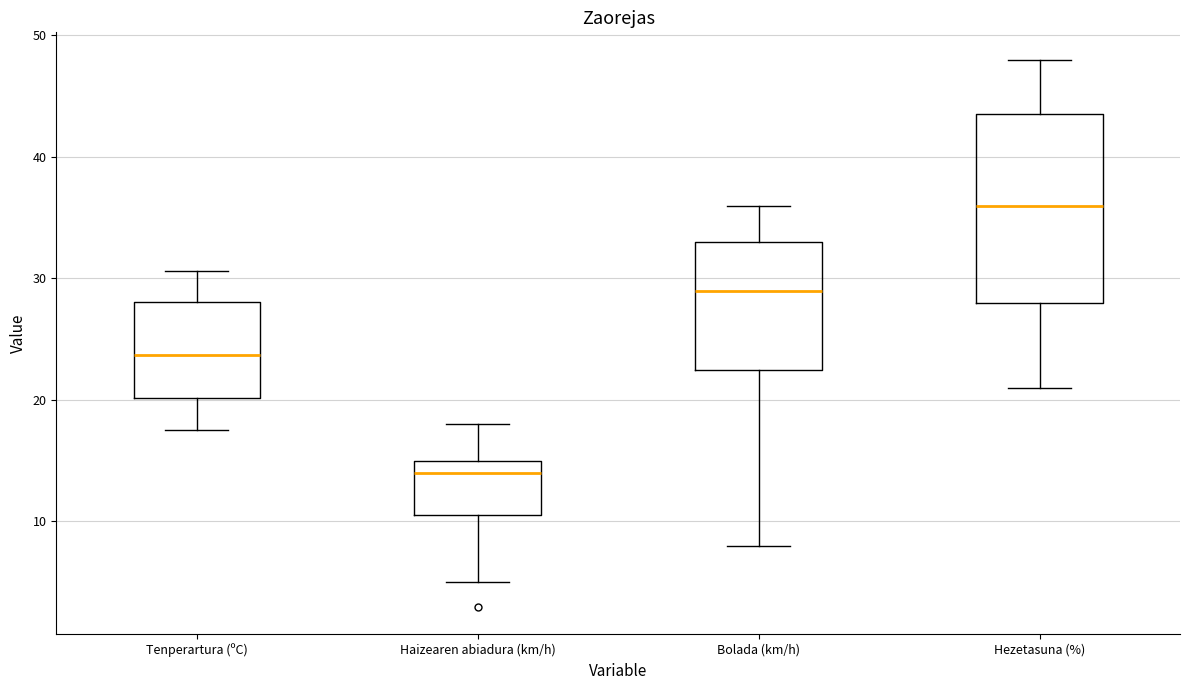

Where does the upper whisker of the box for Haizearen abiadura (km/h) end on the y-axis? The values are not printed on the chart, so give them approximately, as read against the axis.

18